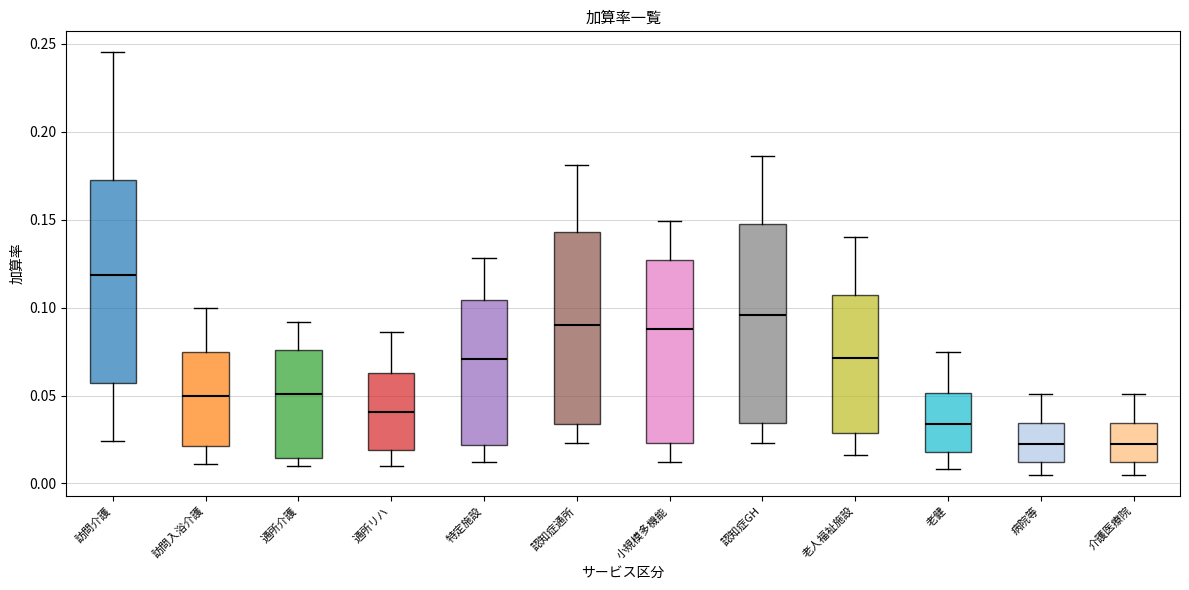

Reading left to right, read every box against the y-axis: the position of its median line, the range the box covers, and the ends of its whiskers. The values are not printed on the chart, so give them approximately, as read against the axis.

訪問介護: median 0.120, box 0.055 to 0.175, whiskers 0.025 to 0.245
訪問入浴介護: median 0.050, box 0.020 to 0.075, whiskers 0.010 to 0.100
通所介護: median 0.050, box 0.015 to 0.075, whiskers 0.010 to 0.090
通所リハ: median 0.040, box 0.020 to 0.065, whiskers 0.010 to 0.085
特定施設: median 0.070, box 0.020 to 0.105, whiskers 0.010 to 0.130
認知症通所: median 0.090, box 0.035 to 0.145, whiskers 0.025 to 0.180
小規模多機能: median 0.090, box 0.025 to 0.125, whiskers 0.010 to 0.150
認知症GH: median 0.095, box 0.035 to 0.150, whiskers 0.025 to 0.185
老人福祉施設: median 0.070, box 0.030 to 0.105, whiskers 0.015 to 0.140
老健: median 0.035, box 0.020 to 0.050, whiskers 0.010 to 0.075
病院等: median 0.025, box 0.010 to 0.035, whiskers 0.005 to 0.050
介護医療院: median 0.025, box 0.010 to 0.035, whiskers 0.005 to 0.050